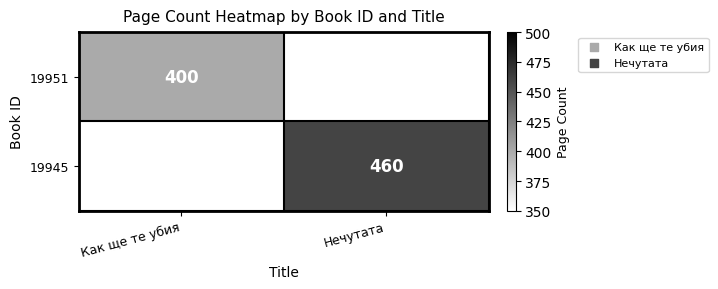

The 19951 series shows 672 at Как ще те убия. True or false?

False